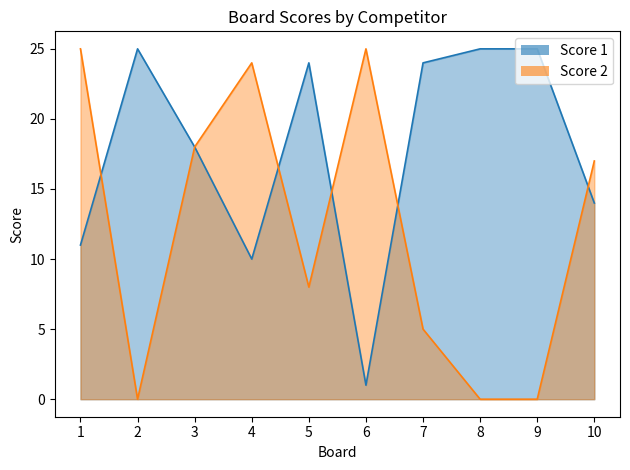

How many data points in Score 2 are above 17?

4